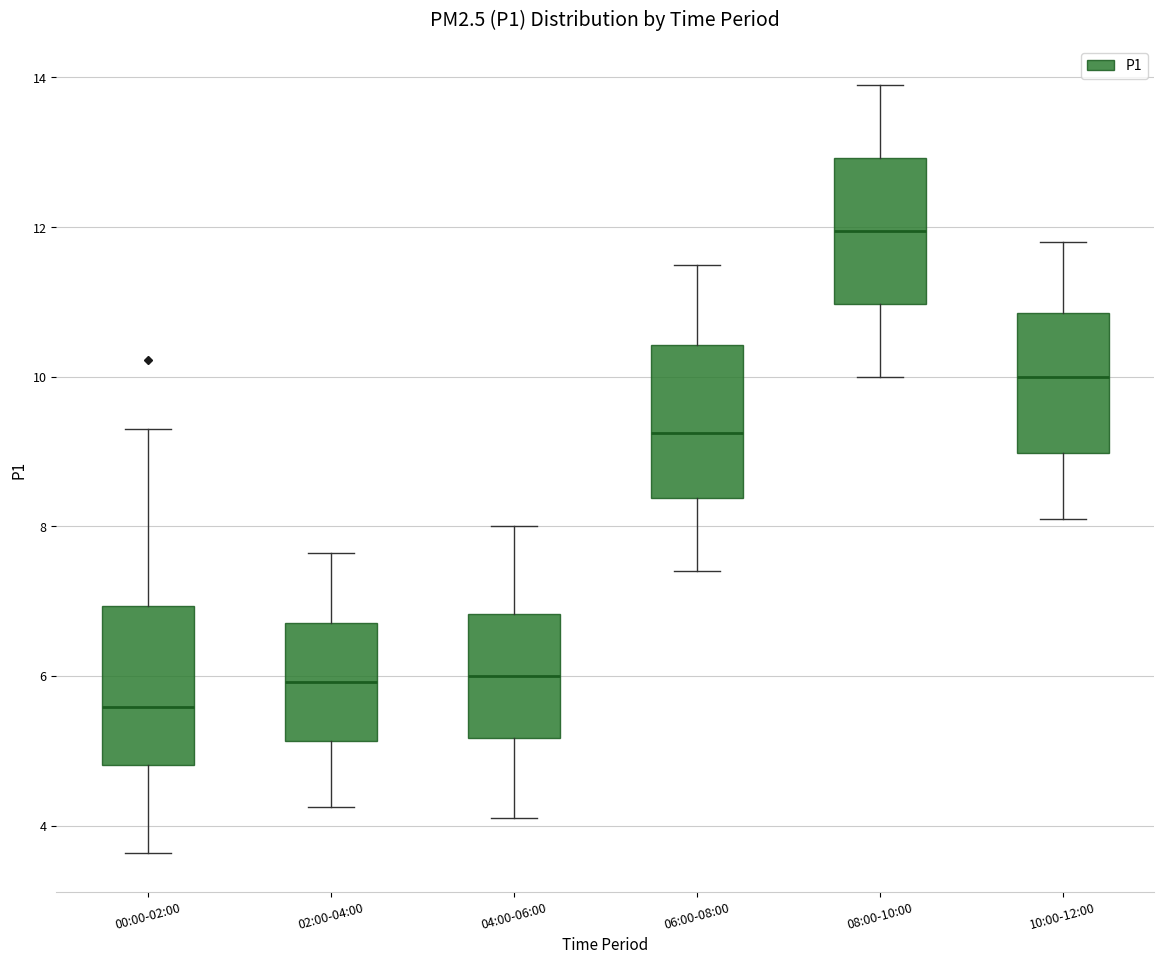

Which box's median line is the lowest?

00:00-02:00